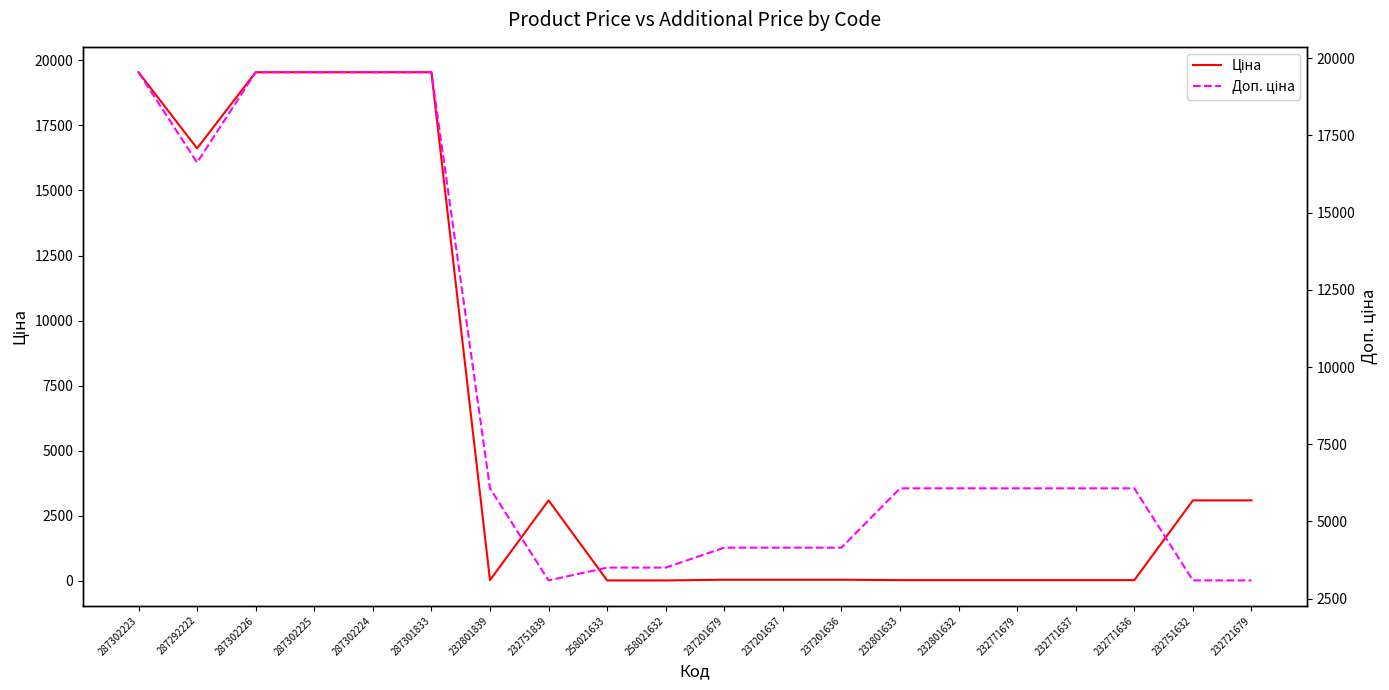

What position from the right is 258021632?

11